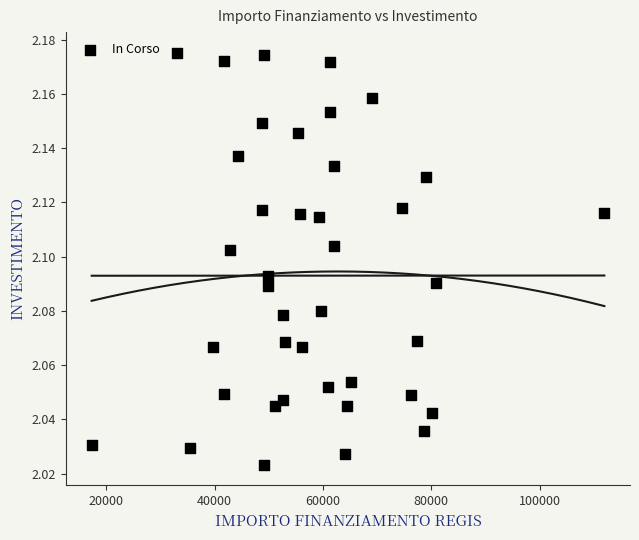

What is the range of X values (max minus min)?

94665.7